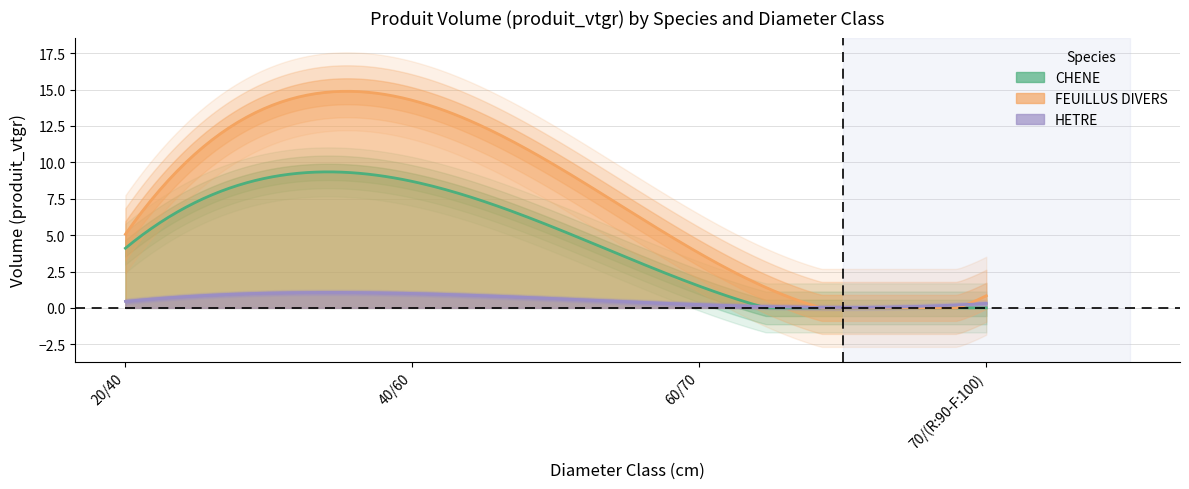

What is the sum of all FEUILLUS DIVERS values?

23.9